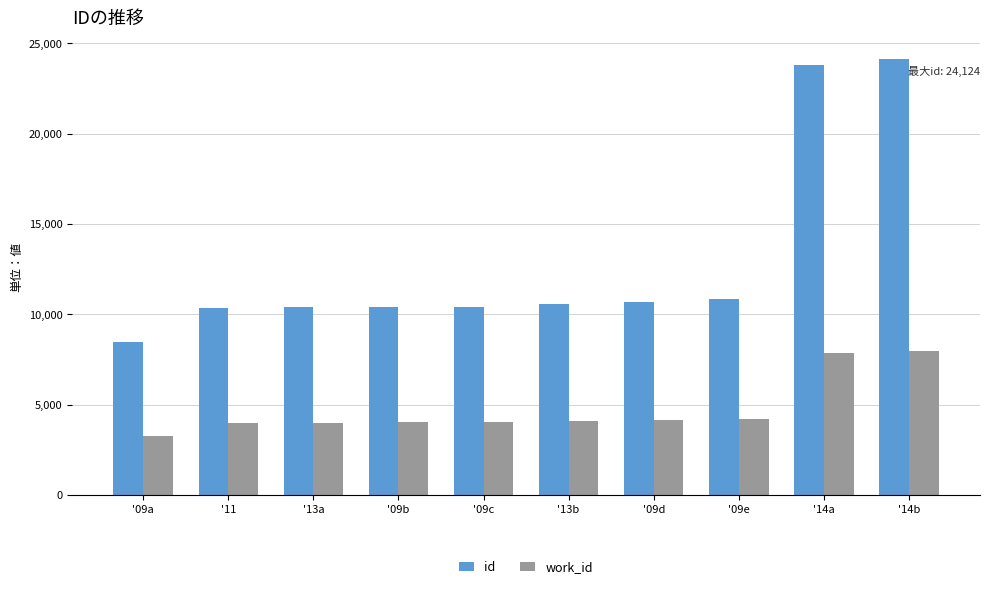

What is the average value of the work_id series?

4752